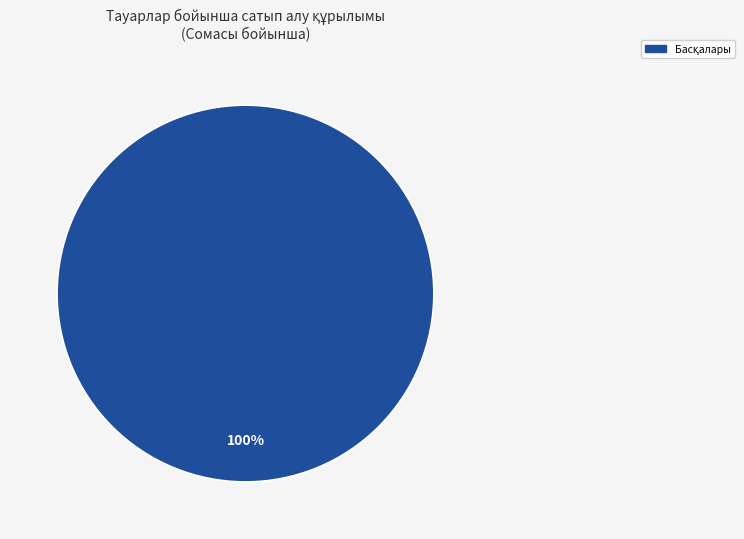

Is there a majority slice in this chart?

Yes